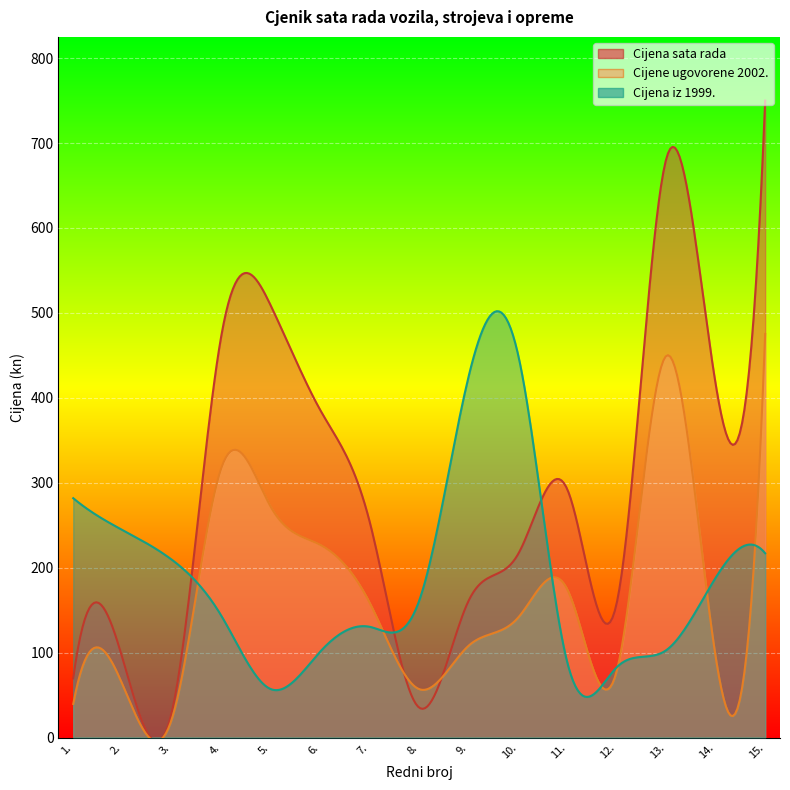

What is the difference between the highest and lowest values at 1.?

242.2